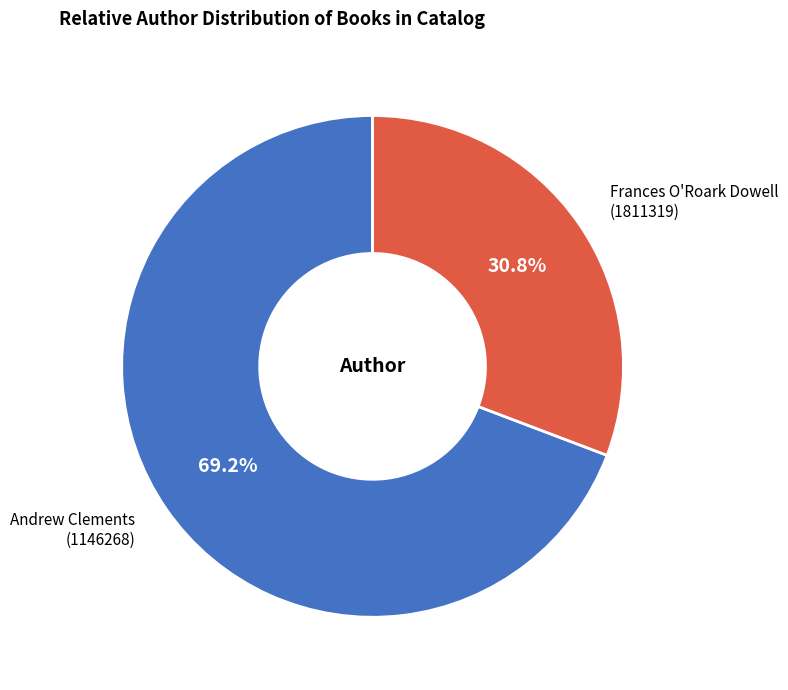

Is there a majority slice in this chart?

Yes